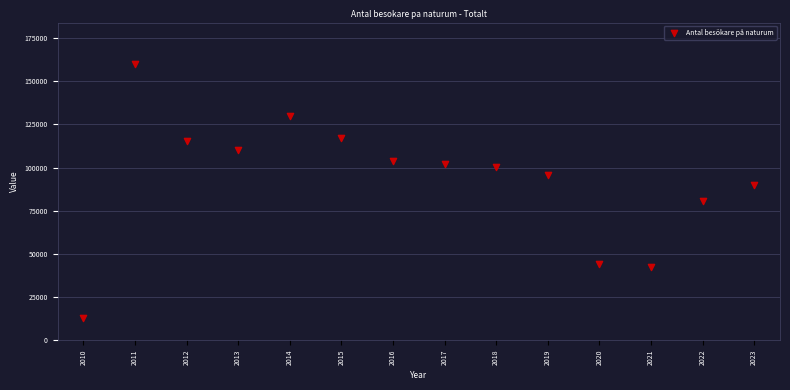

What is the range of X values (max minus min)?

13